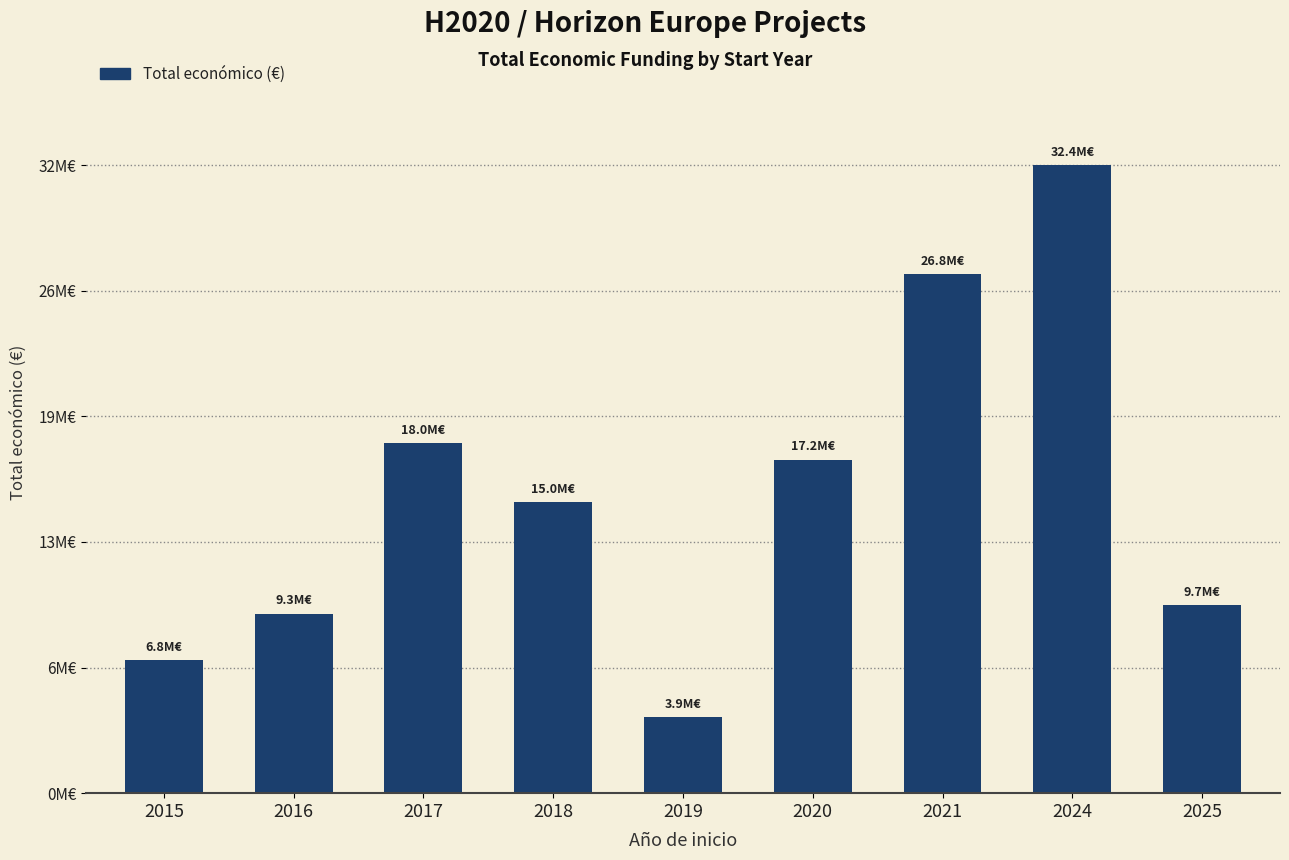

What is the maximum value shown in the chart?

32394255